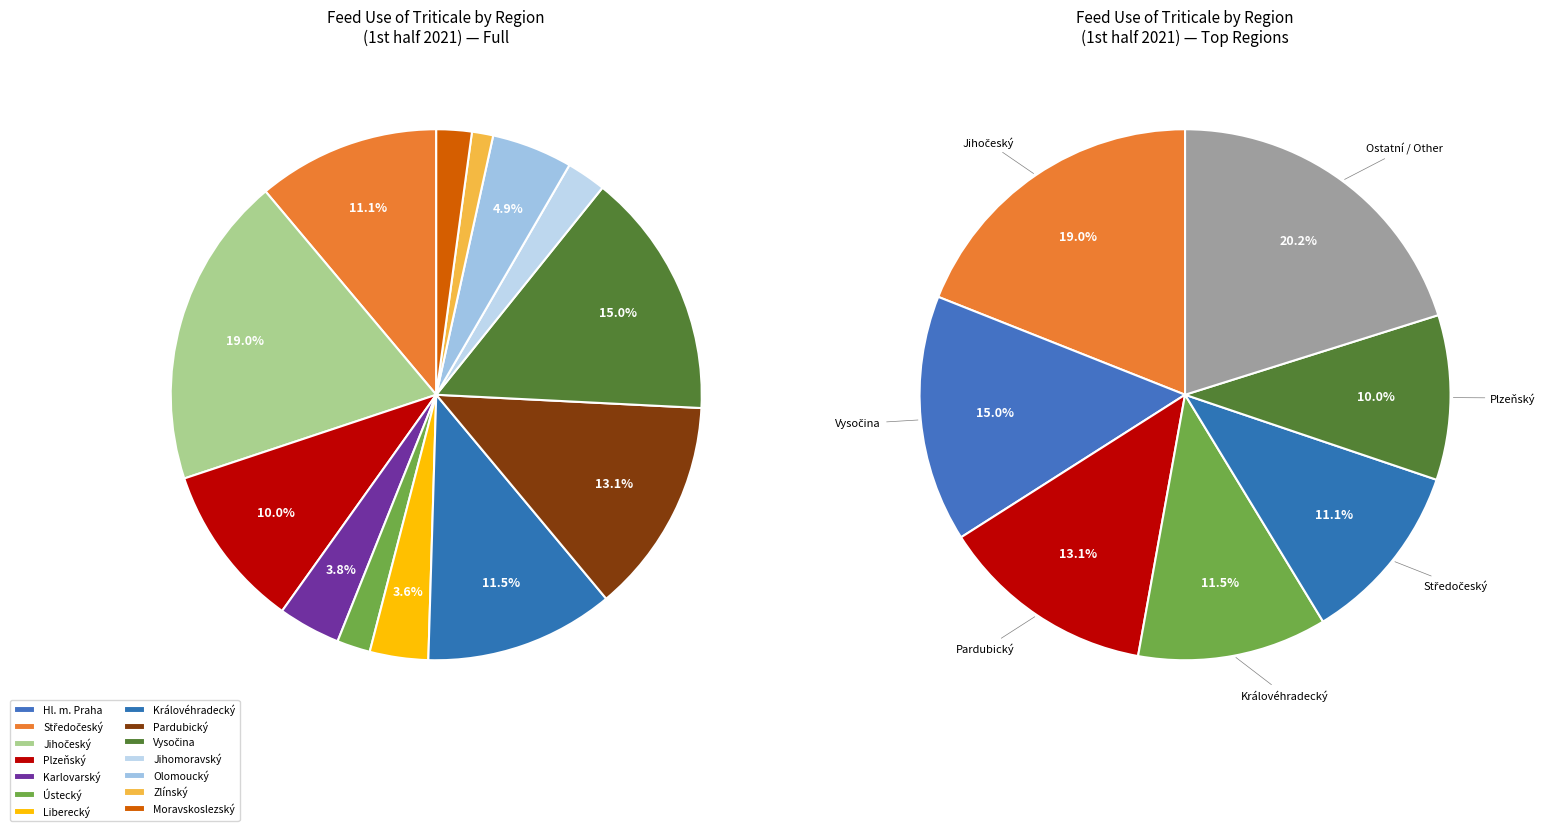

How much of the chart is everything except Olomoucký?

95.1%